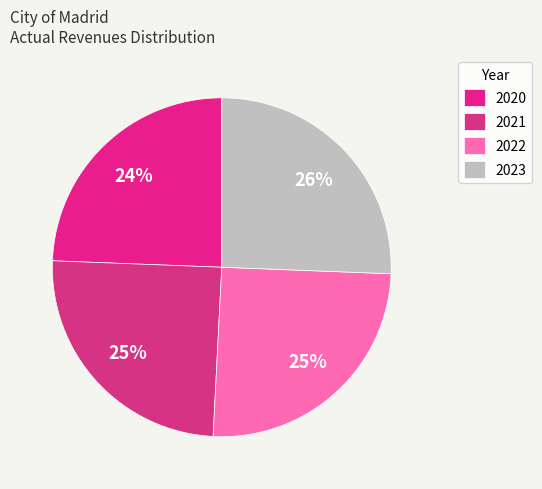

Combined, what portion of the pie is 2023 and 2022?

50.8%